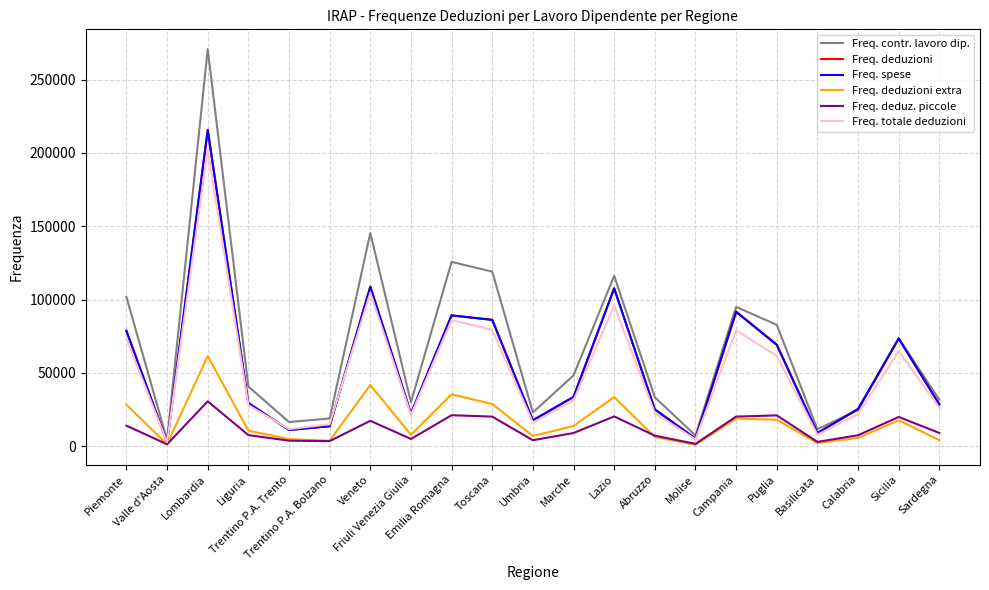

What position from the left is Valle d'Aosta?

2